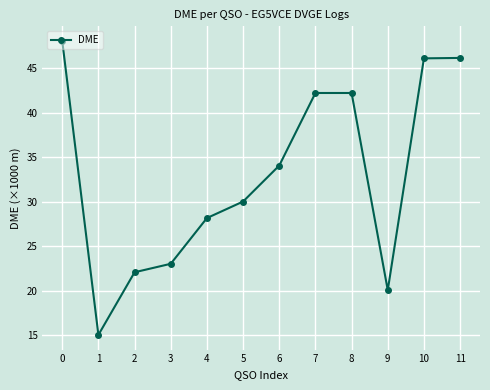

Where is the first local minimum?

1